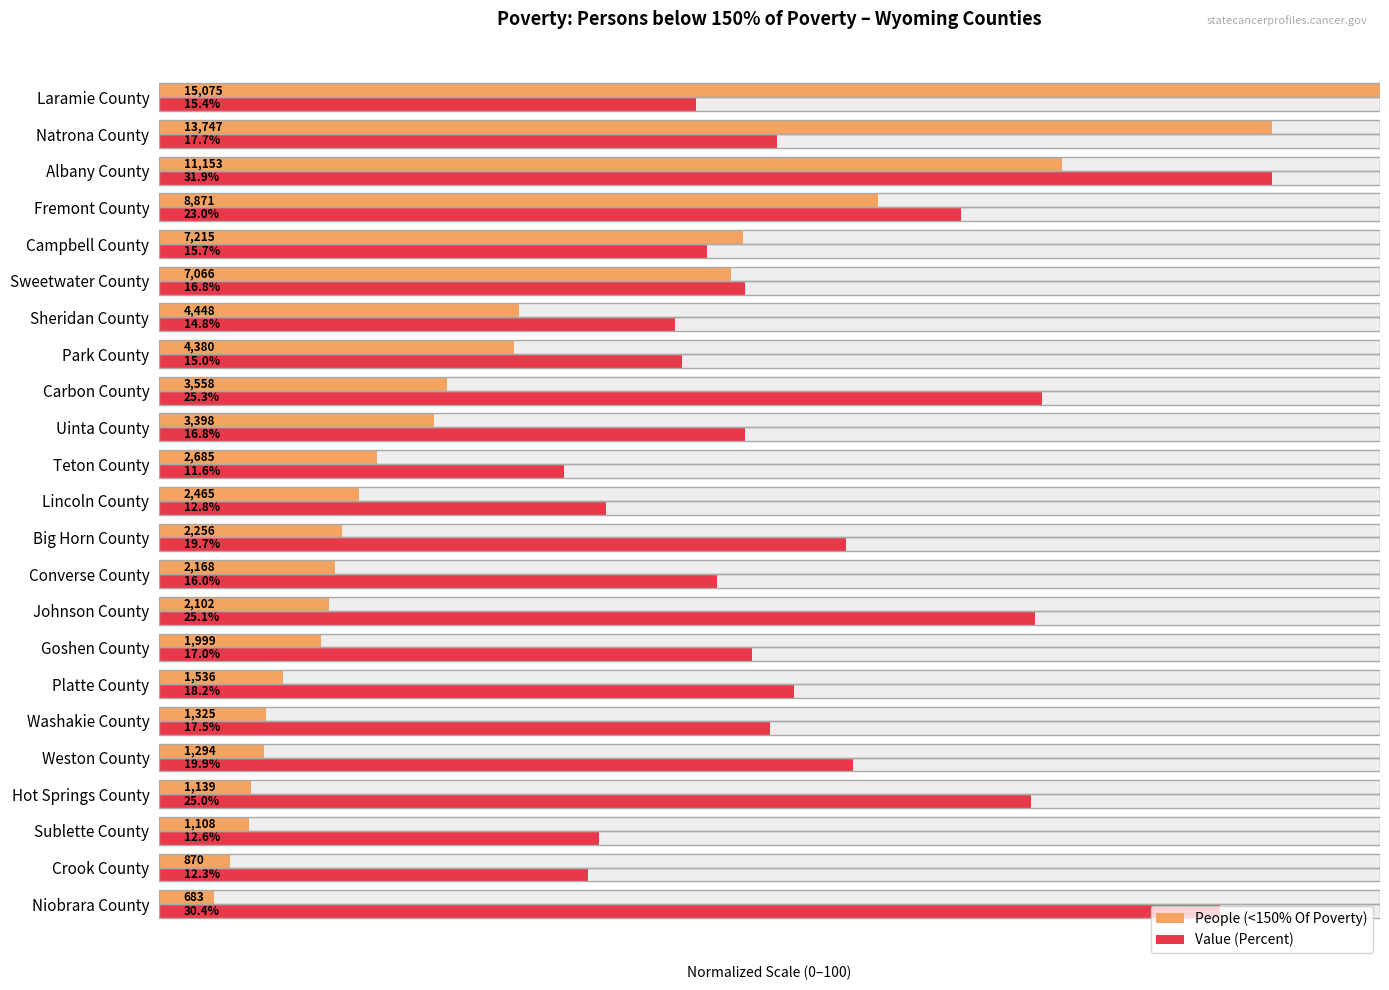

How many categories are shown in the chart?

23